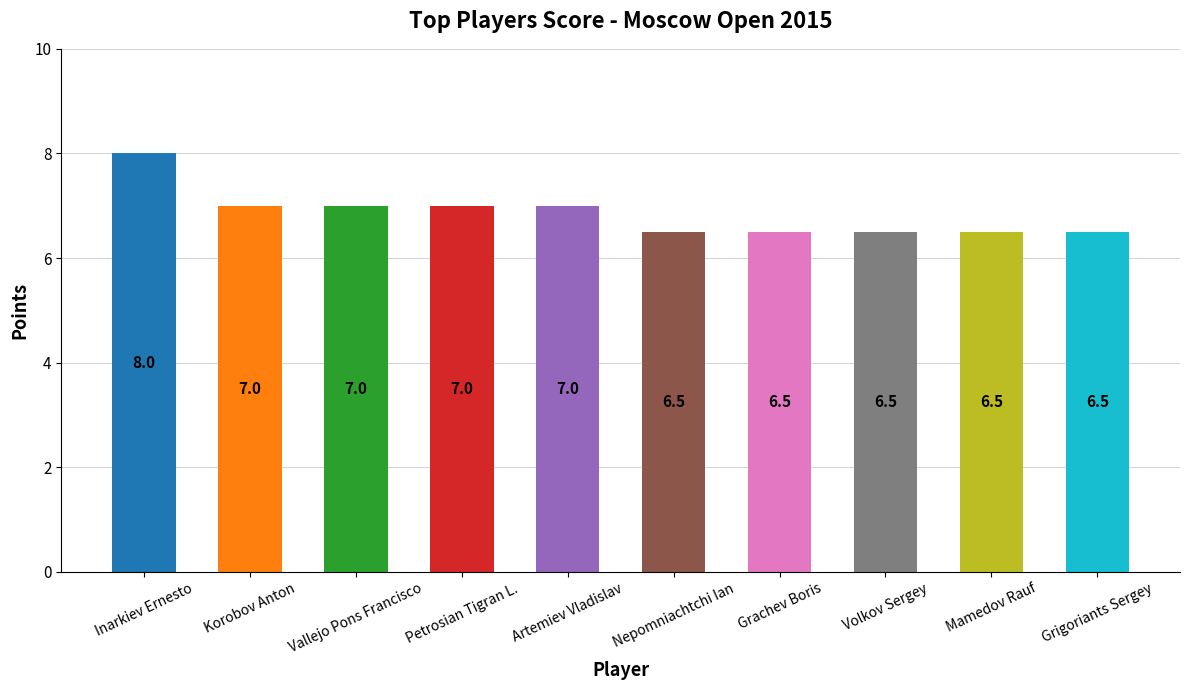

What is the difference between the values at Artemiev Vladislav and Grachev Boris?

0.5